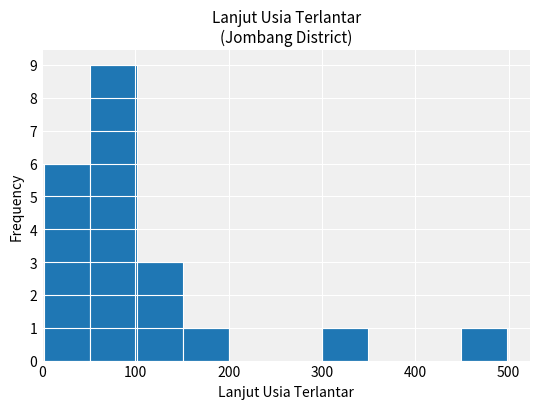

Reading left to right, transcribe this chart: for each bar, give the range it covers on the x-axis and its height. Neither the bar edges nor the heights are printed on the chart, so give them approximately, as read against the axes.

0 to 50: 6
50 to 100: 9
100 to 150: 3
150 to 200: 1
200 to 250: 0
250 to 300: 0
300 to 350: 1
350 to 400: 0
400 to 450: 0
450 to 500: 1